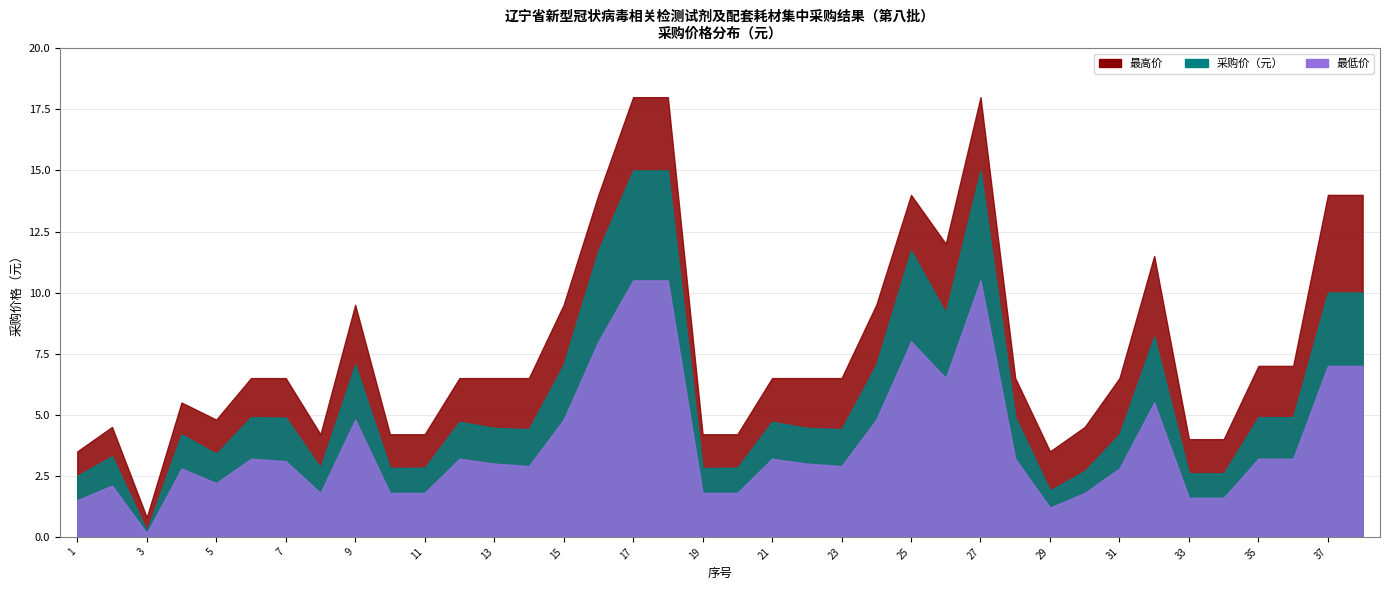

What is the total value across all series at 20?

8.8